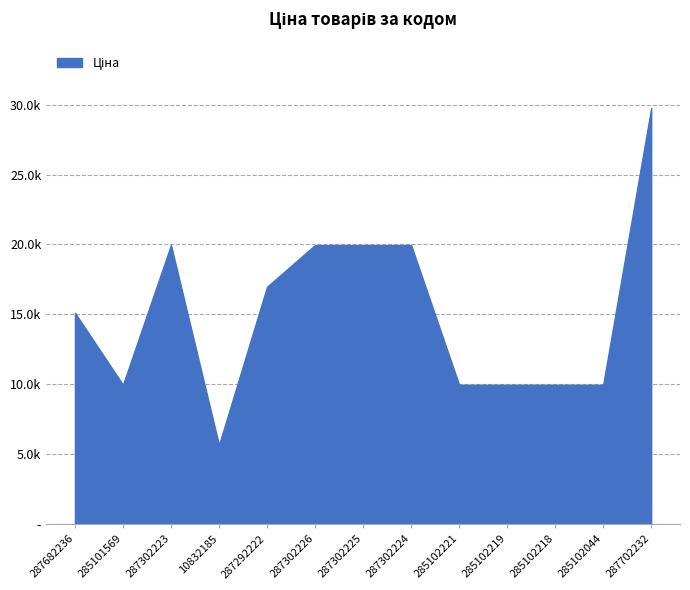

What is the difference between the second highest and second lowest values?

9989.2